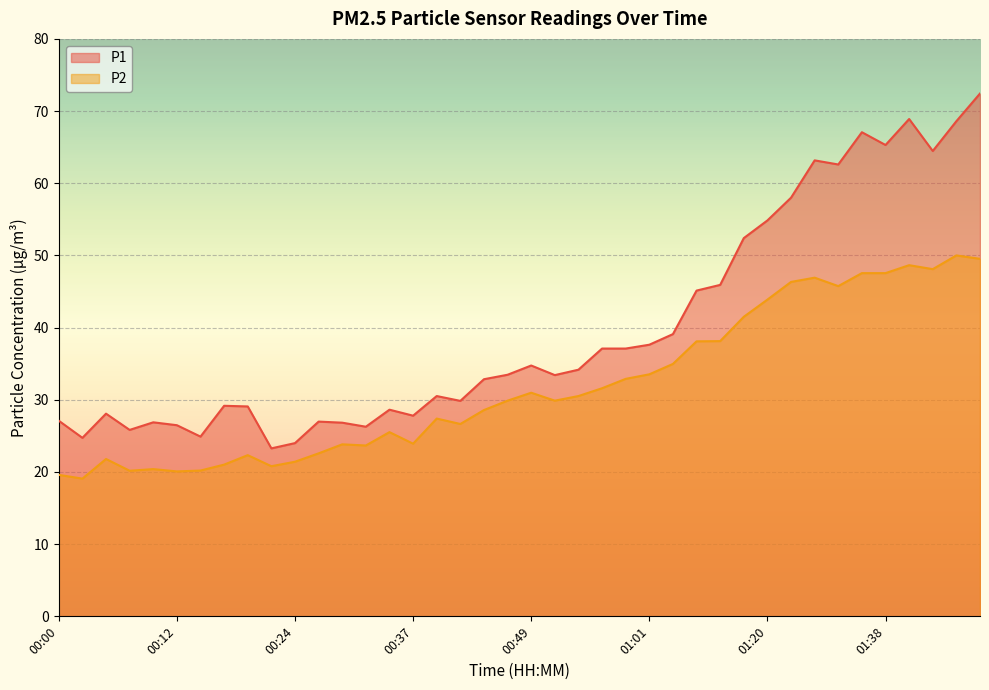

How many lines are shown in the chart?

2